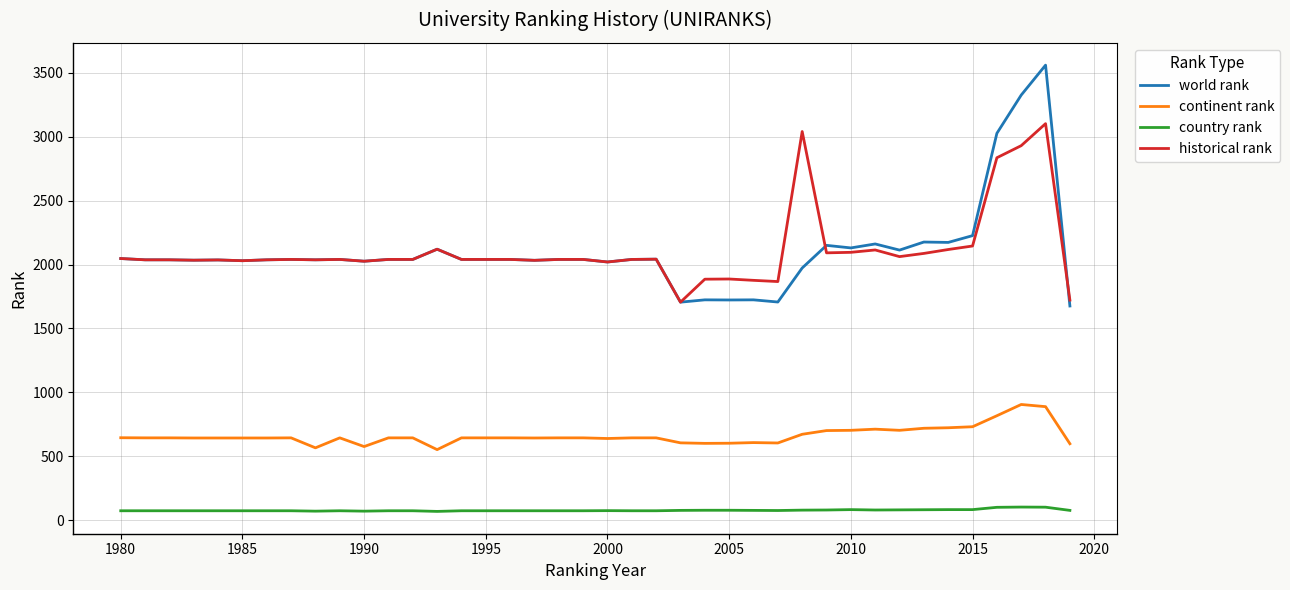

What is the difference between the second highest and second lowest values in the continent rank series?

322.0